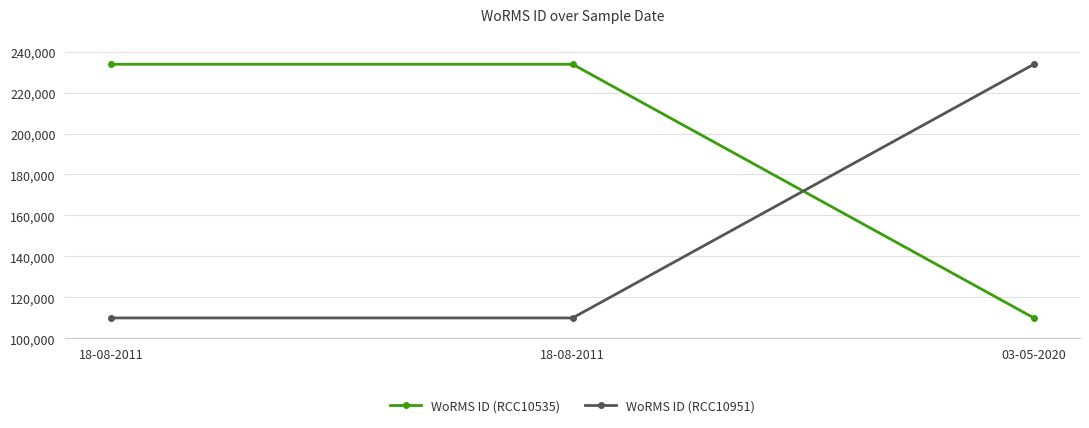

At which label does WoRMS ID (RCC10535) reach its minimum?

03-05-2020